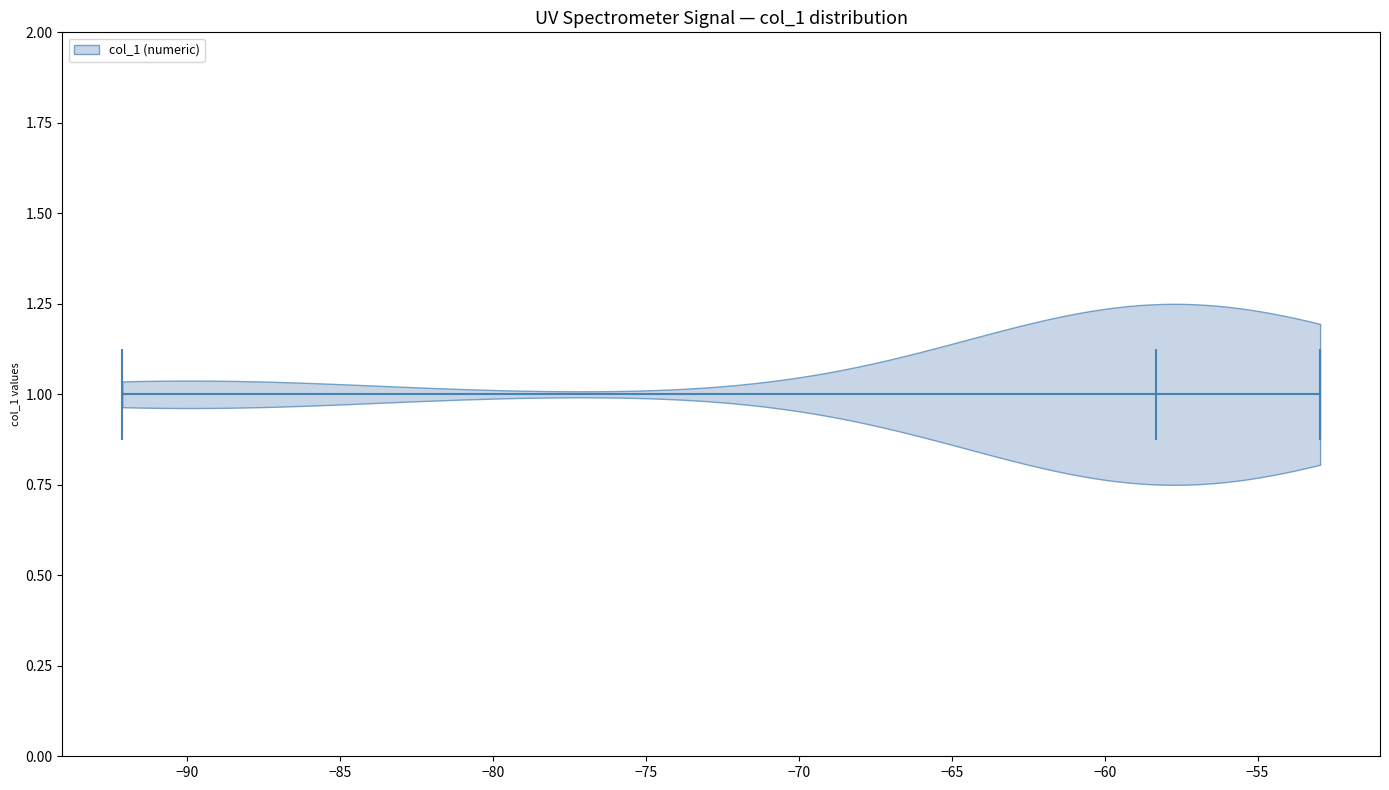

Read this violin plot against the x-axis: where its median line is, and the lowest and highest points the violin reaches. The values are not printed on the chart, so give them approximately, as read against the axis.

median line -58.5, lowest point -92.0, highest point -53.0